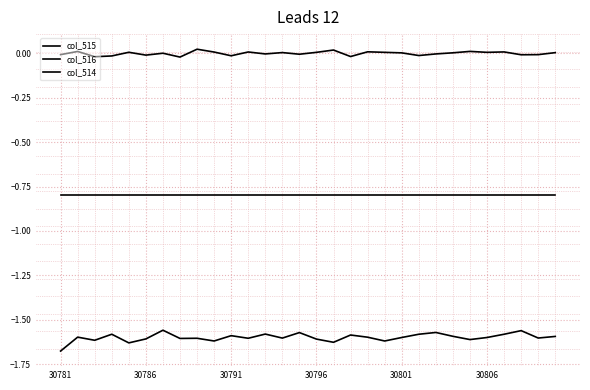

How many lines are shown in the chart?

3